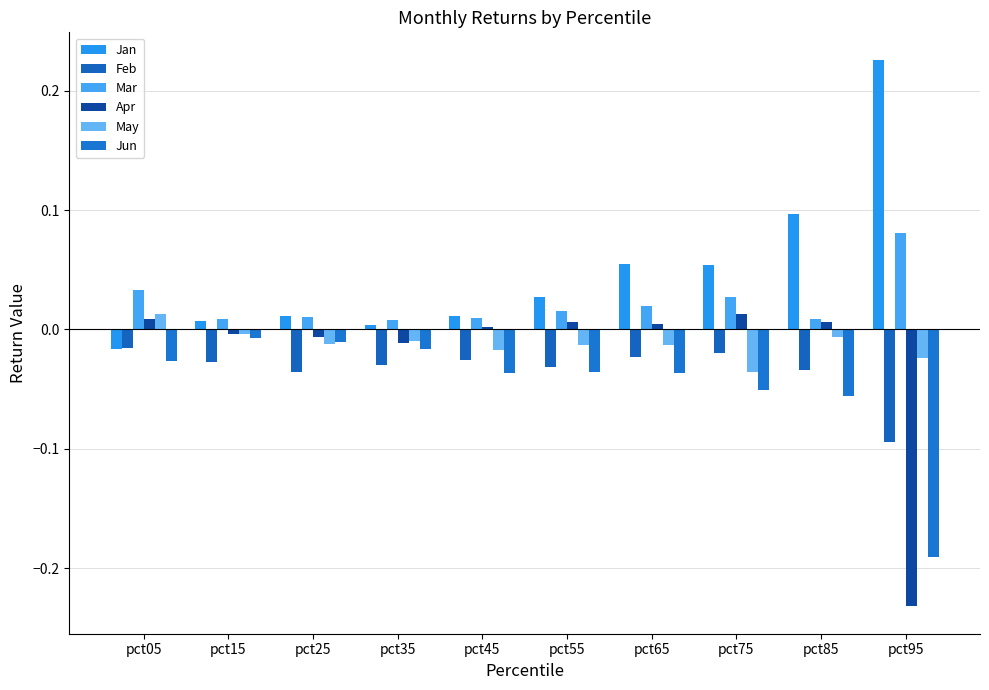

Which series has the widest spread of values?

Apr